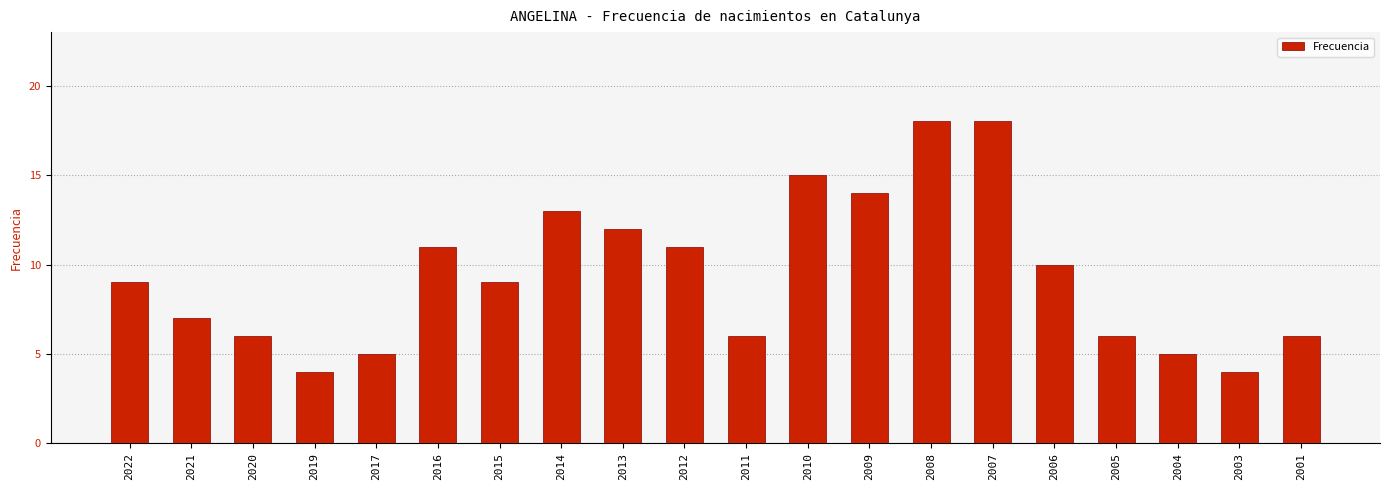

Does the chart contain stacked bars?

No